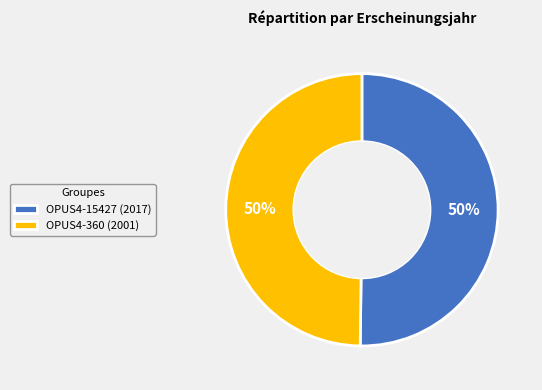

To the nearest percent, what portion does OPUS4-360 (2001) represent?

50%